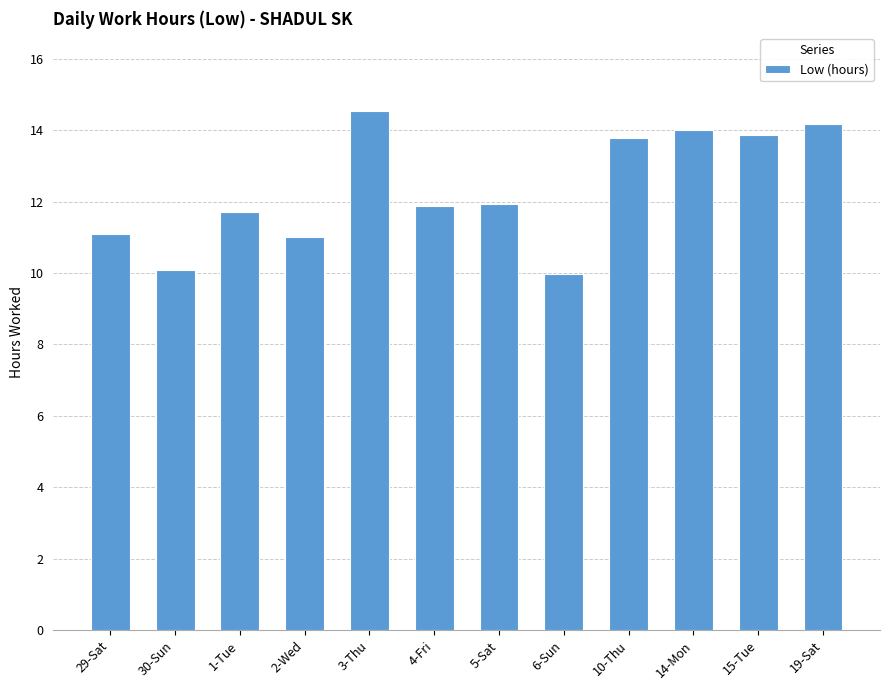

What is the average value?

12.3